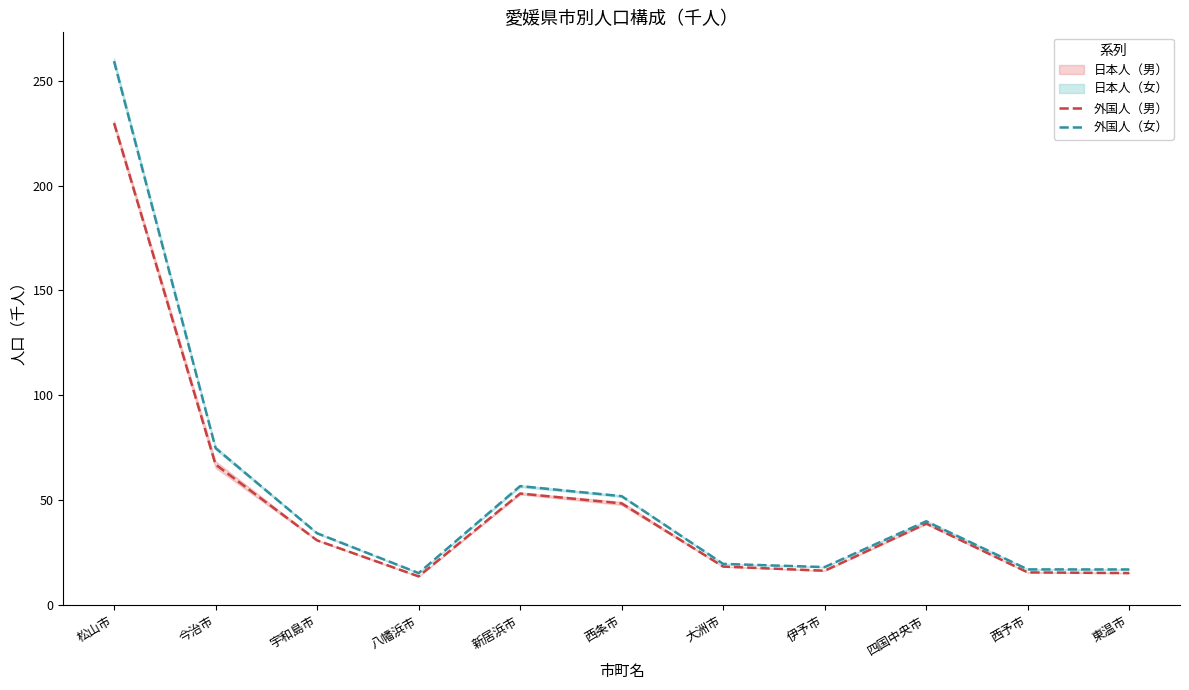

What is the sum of the 外国人（女） values at 宇和島市 and 西条市?

86.3